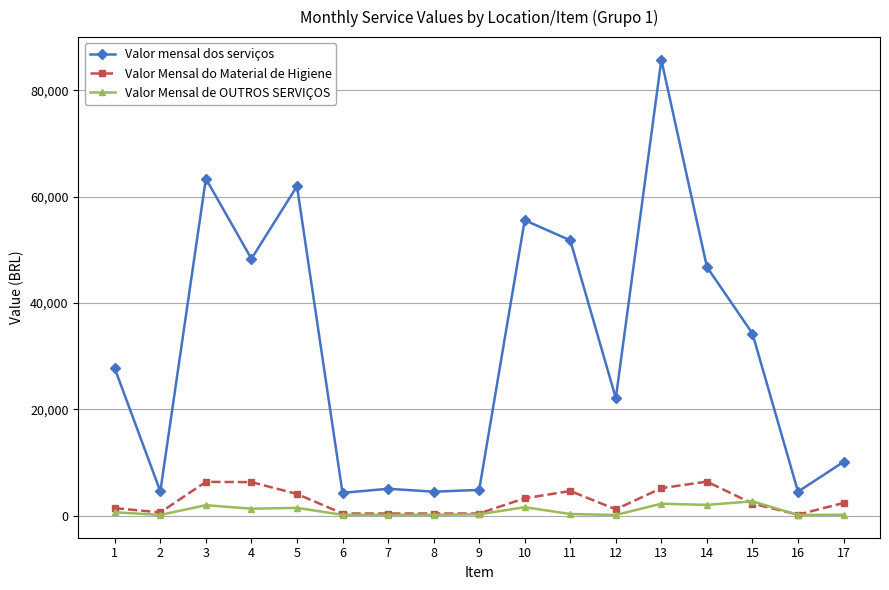

Where is the first local minimum for Valor mensal dos serviços?

2